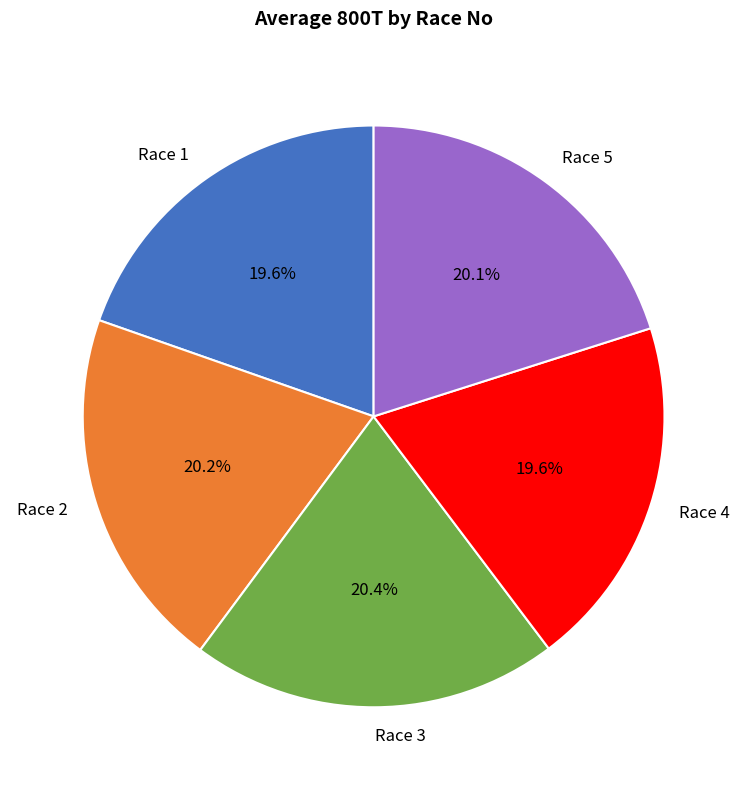

To the nearest percent, what percentage of the pie is Race 4?

20%